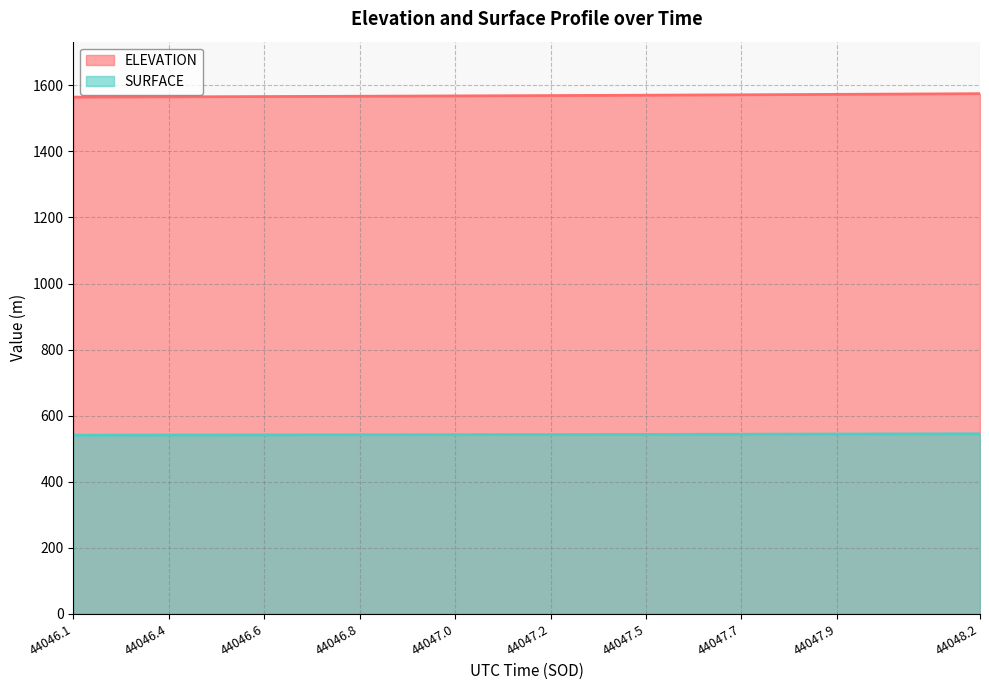

How many data points in SURFACE are above 542?

13